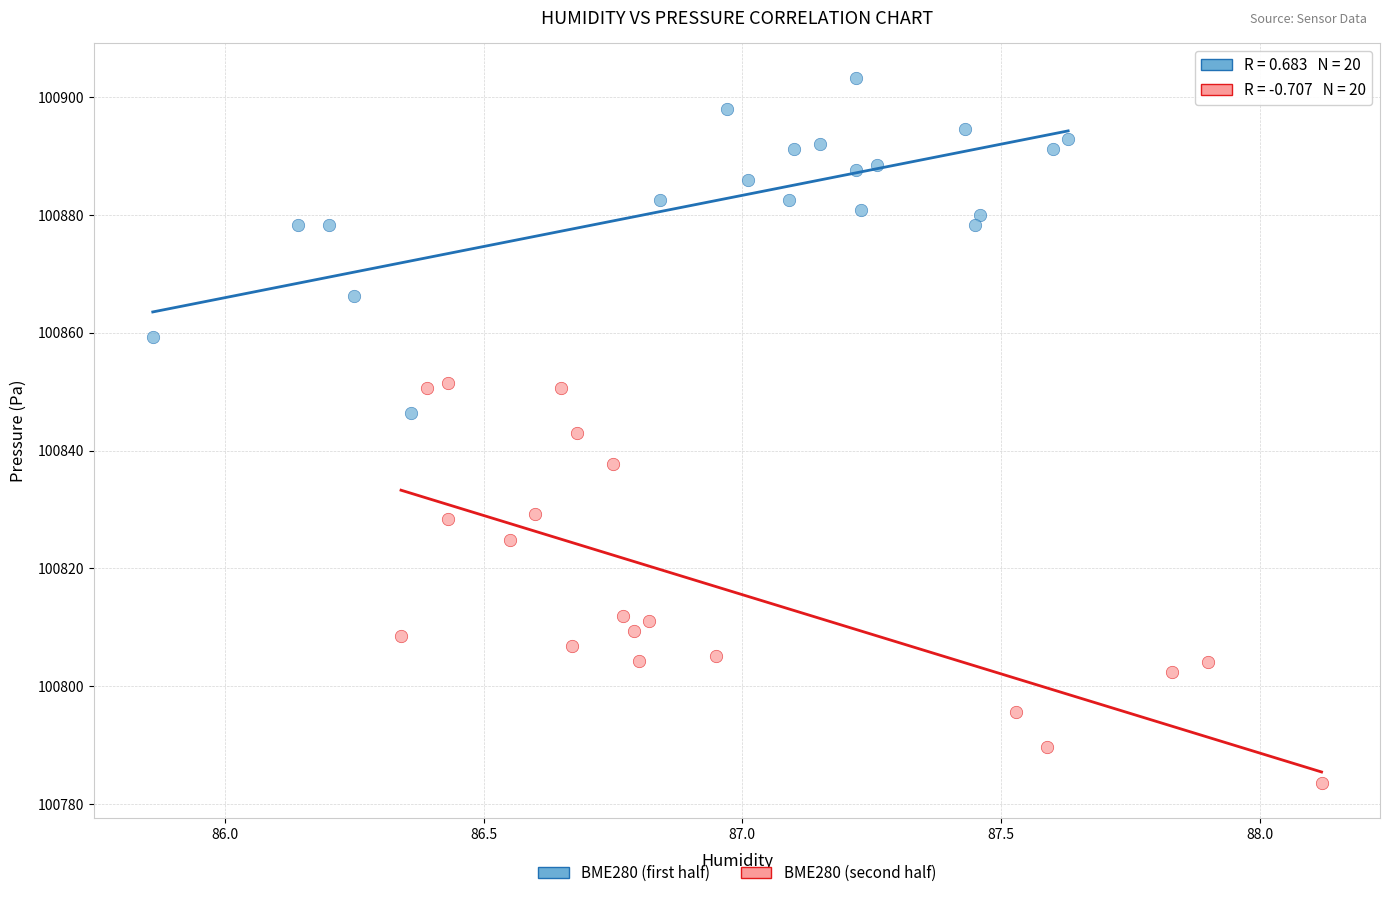

Which series contains the highest Y value?

BME280 (first half)